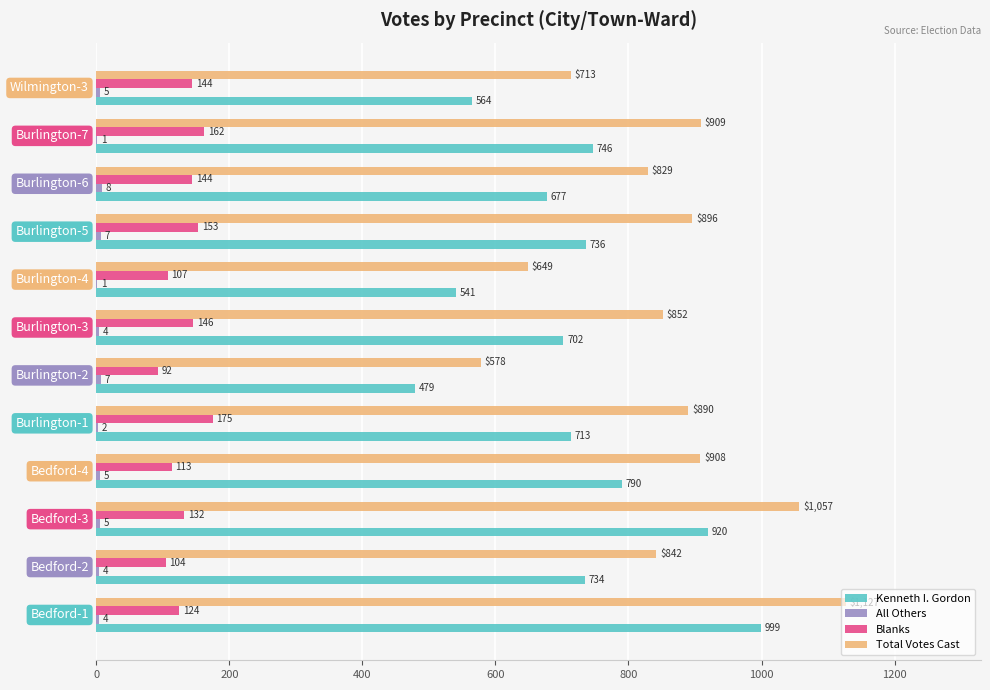

Which series changed the most between Burlington-2 and Burlington-5?

Total Votes Cast